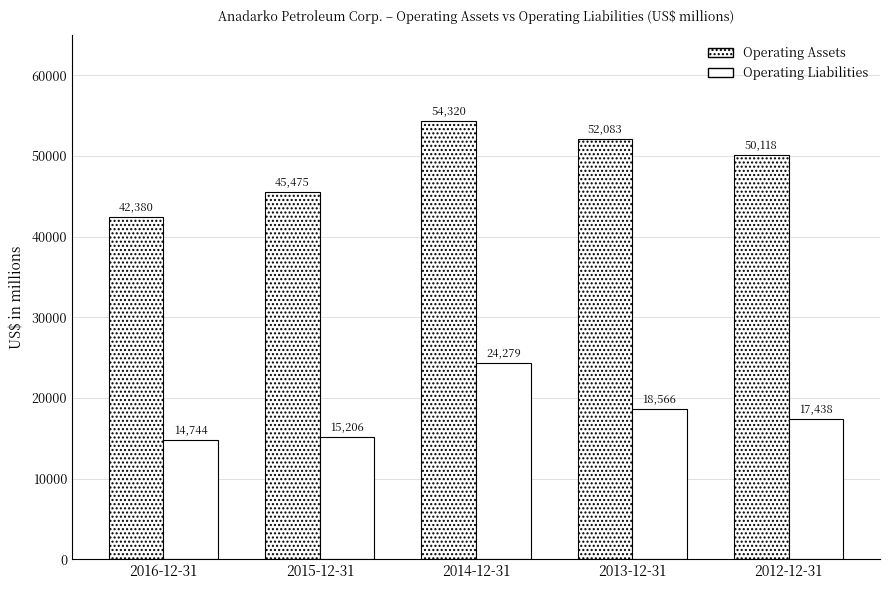

What position from the right is 2012-12-31?

1